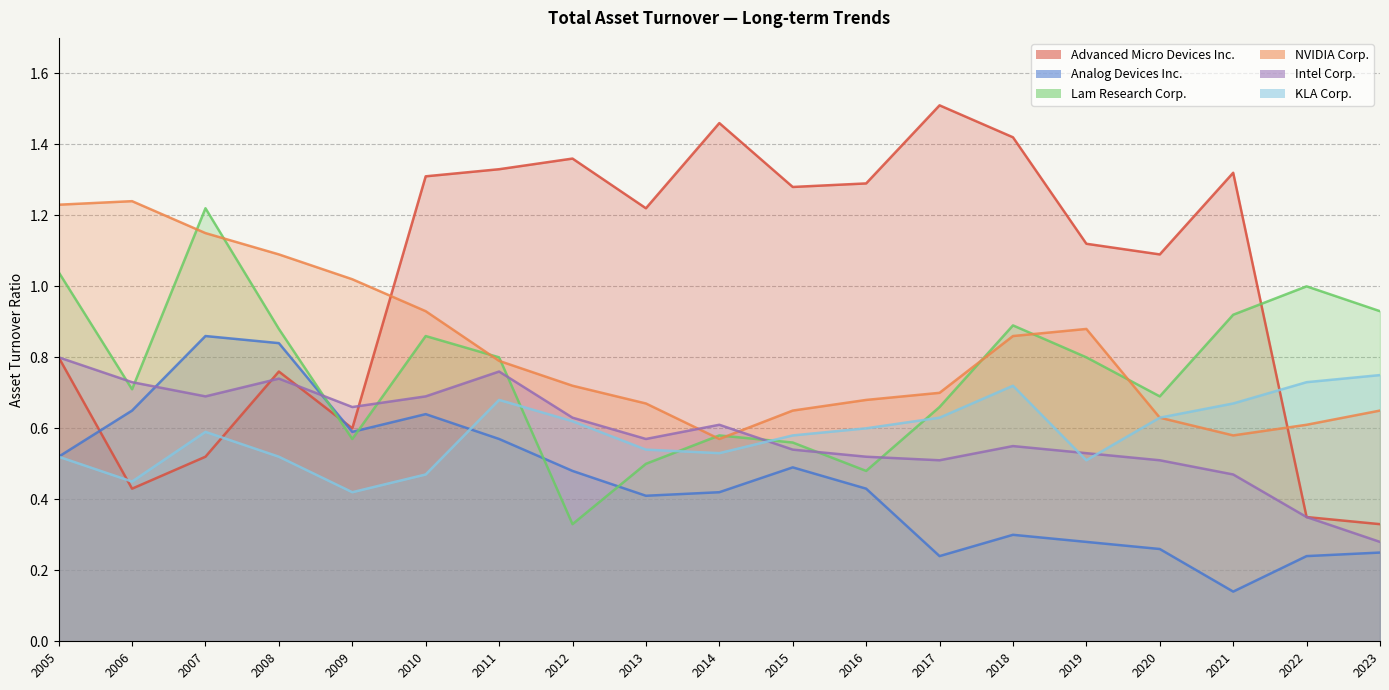

Which series has the largest range (max minus min)?

Advanced Micro Devices Inc.